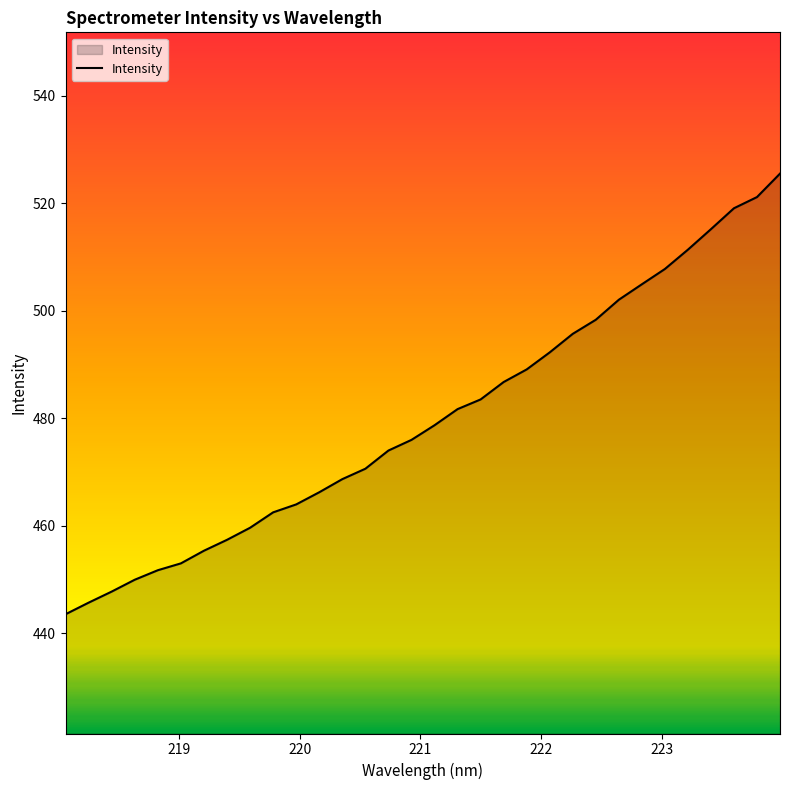

What is the minimum value shown in the chart?

443.6